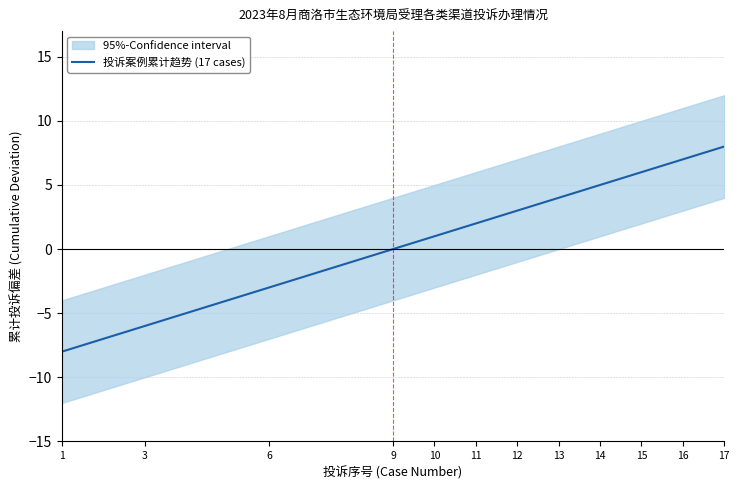

The value of 投诉案例累计趋势 (17 cases) at 17 is 14. True or false?

False